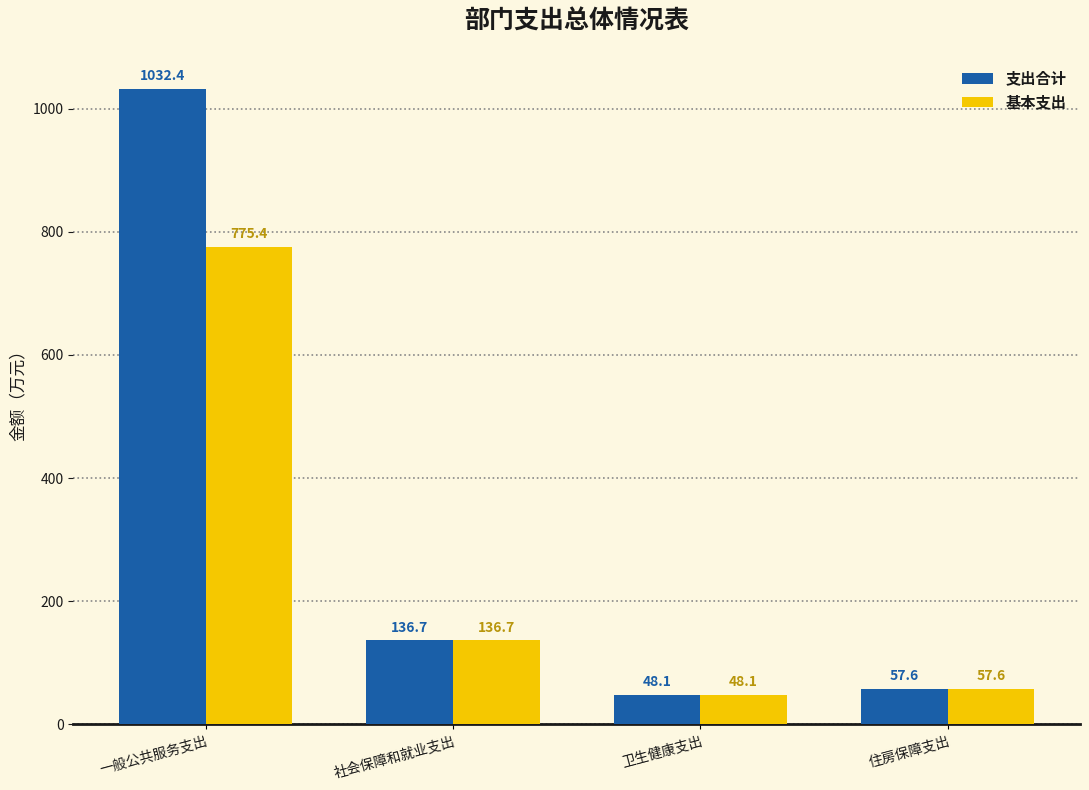

At which label is 基本支出 closest to 411?

社会保障和就业支出